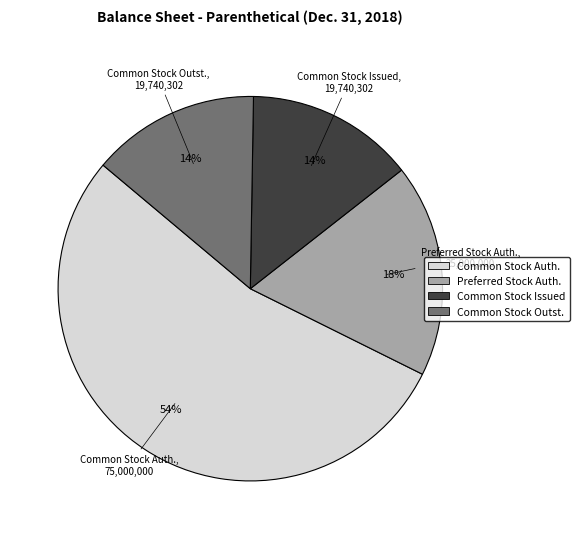

How many slices are in this pie chart?

4